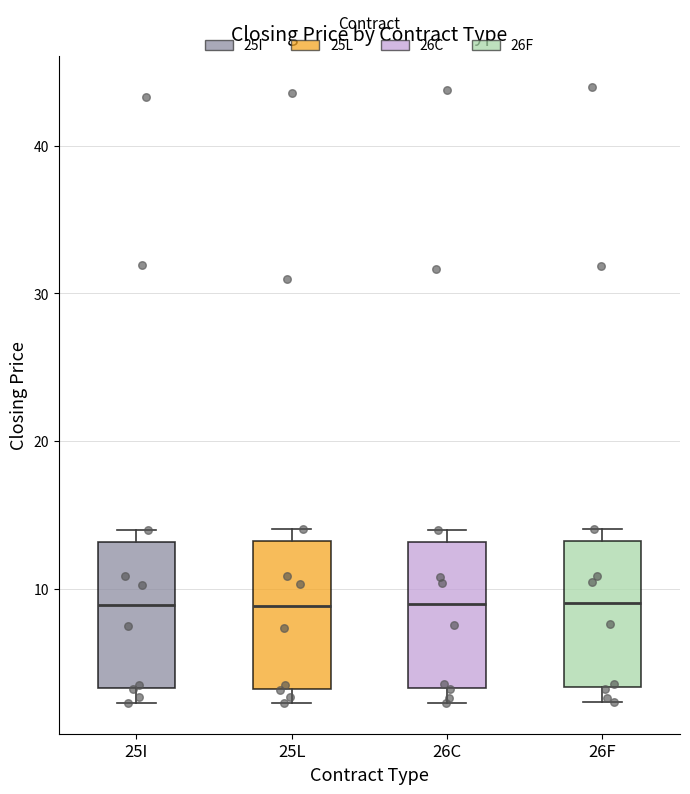

Reading left to right, transcribe this box plot: for each box, give where its median line is, the range the box spans, and where its two whiskers end, as read against the y-axis. The values are not printed on the chart, so give them approximately, as read against the axis.

25I: median 9, box 3 to 13, whiskers 2 to 14
25L: median 9, box 3 to 13, whiskers 2 to 14
26C: median 9, box 3 to 13, whiskers 2 to 14
26F: median 9, box 3 to 13, whiskers 2 to 14